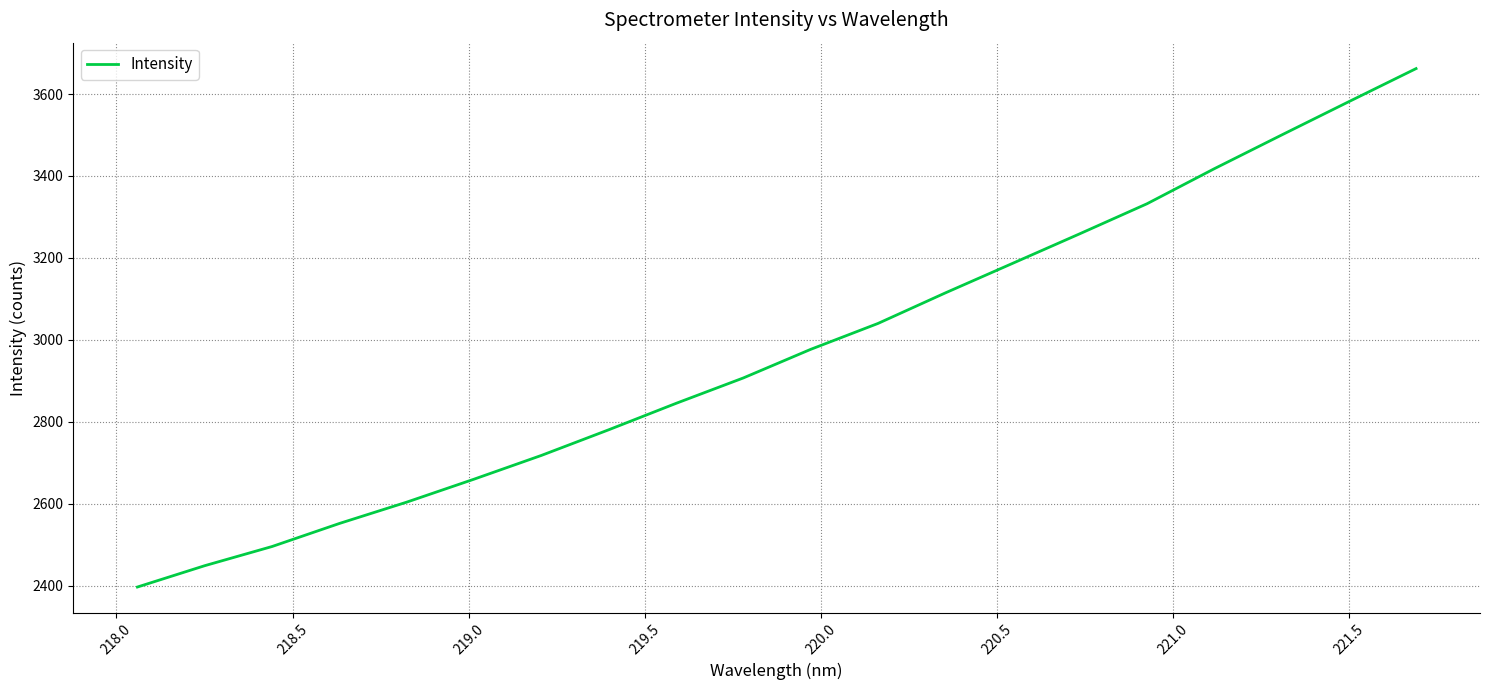

True or false: the data has more than 2 interior local peaks.

False